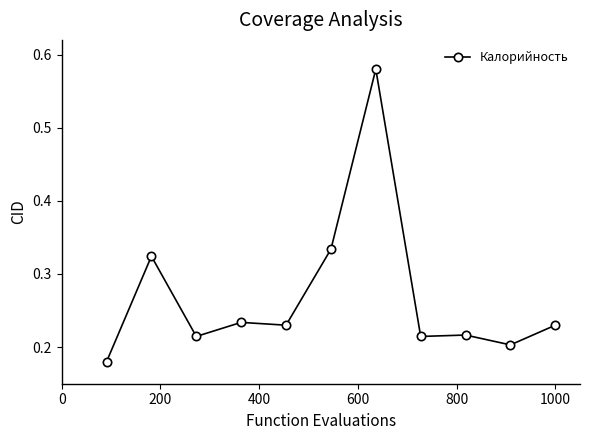

Count the values in the range 0 to 1.

11